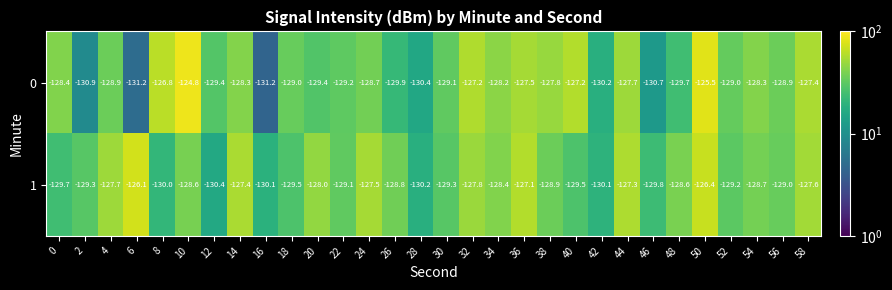

List the series in order of their overall mean, lowest first.

0, 1